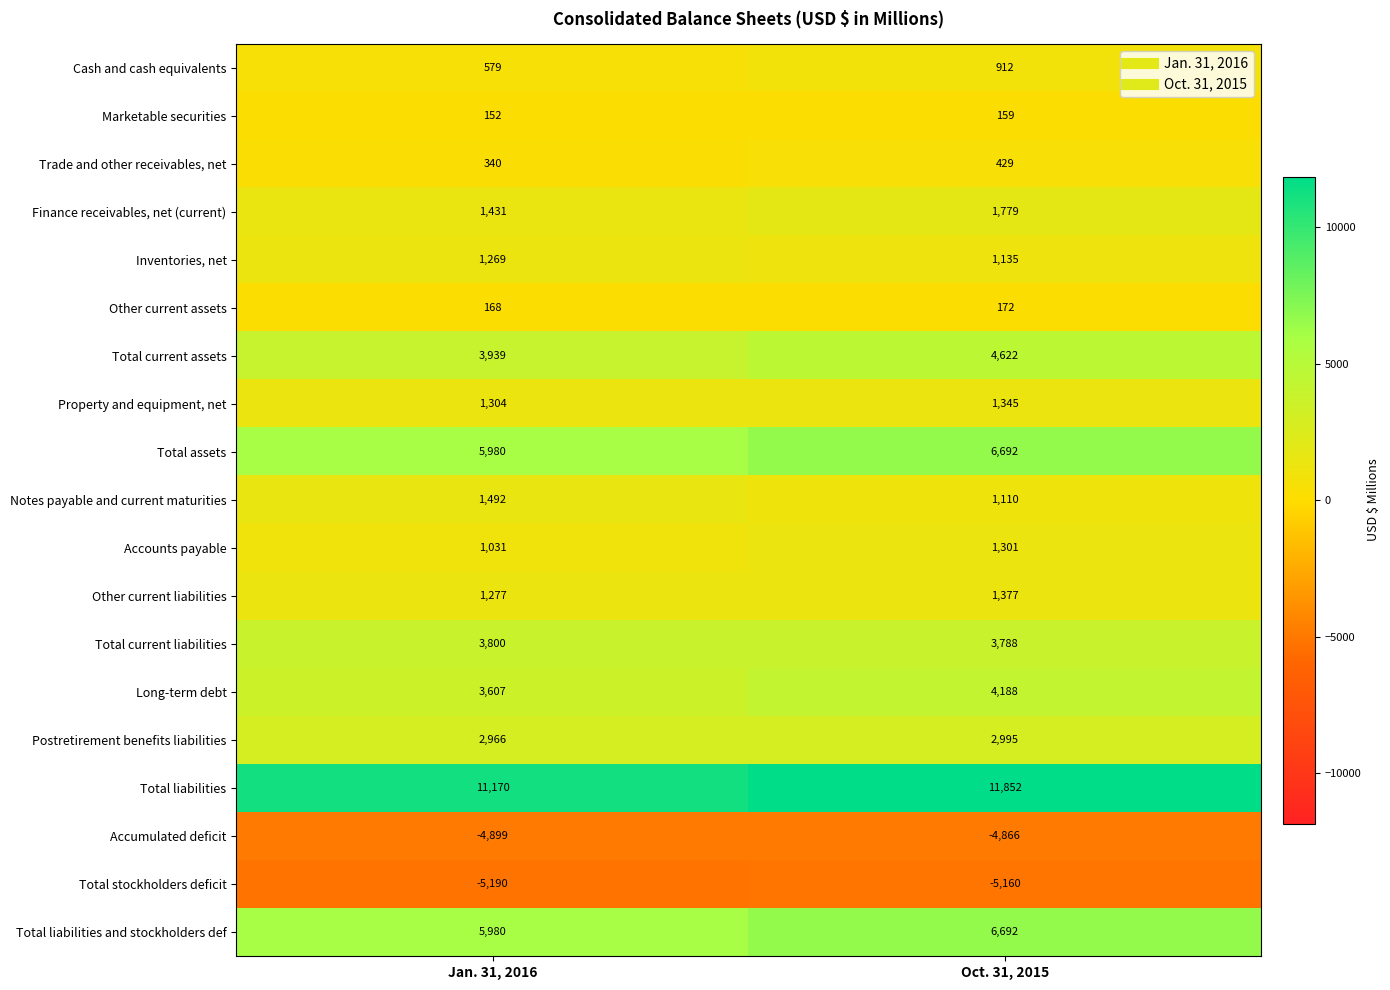

What is the maximum value shown in the chart?

11852